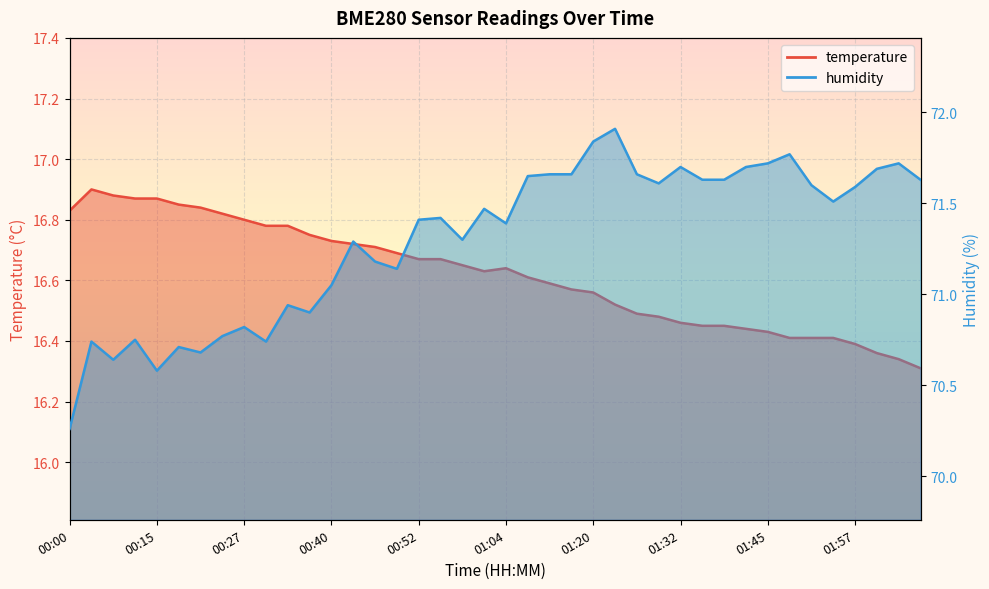

At which label does humidity_line reach its minimum?

00:00